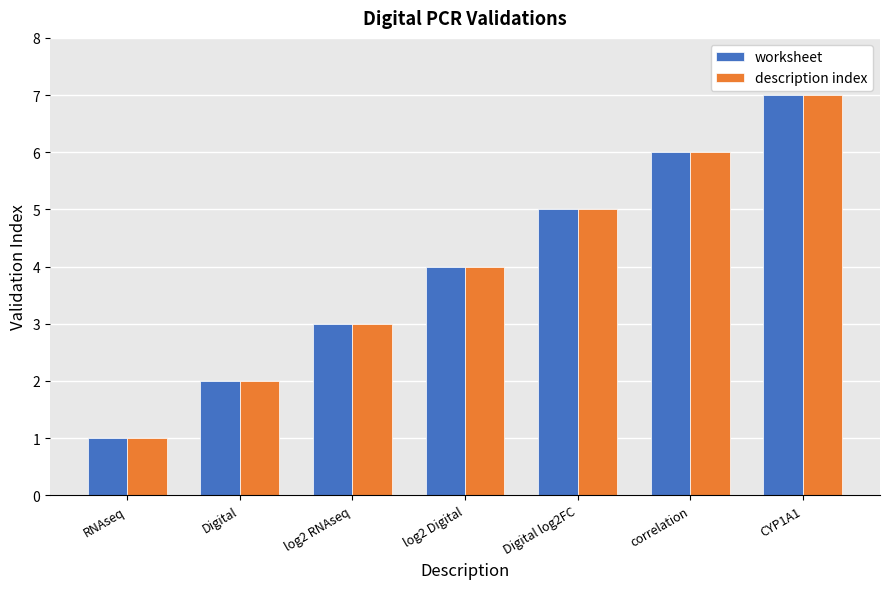

Which category has the lowest value in the description index series?

RNAseq